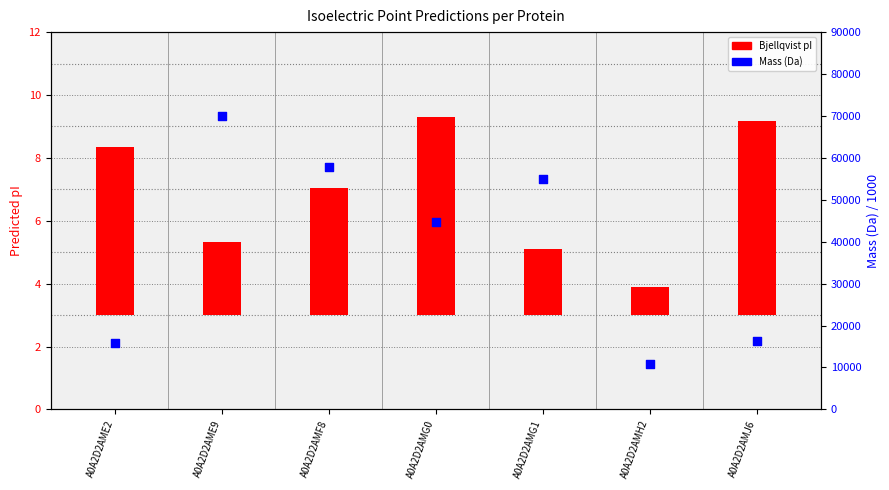

Between A0A2D2AMG0 and A0A2D2AME2, which is larger?

A0A2D2AMG0